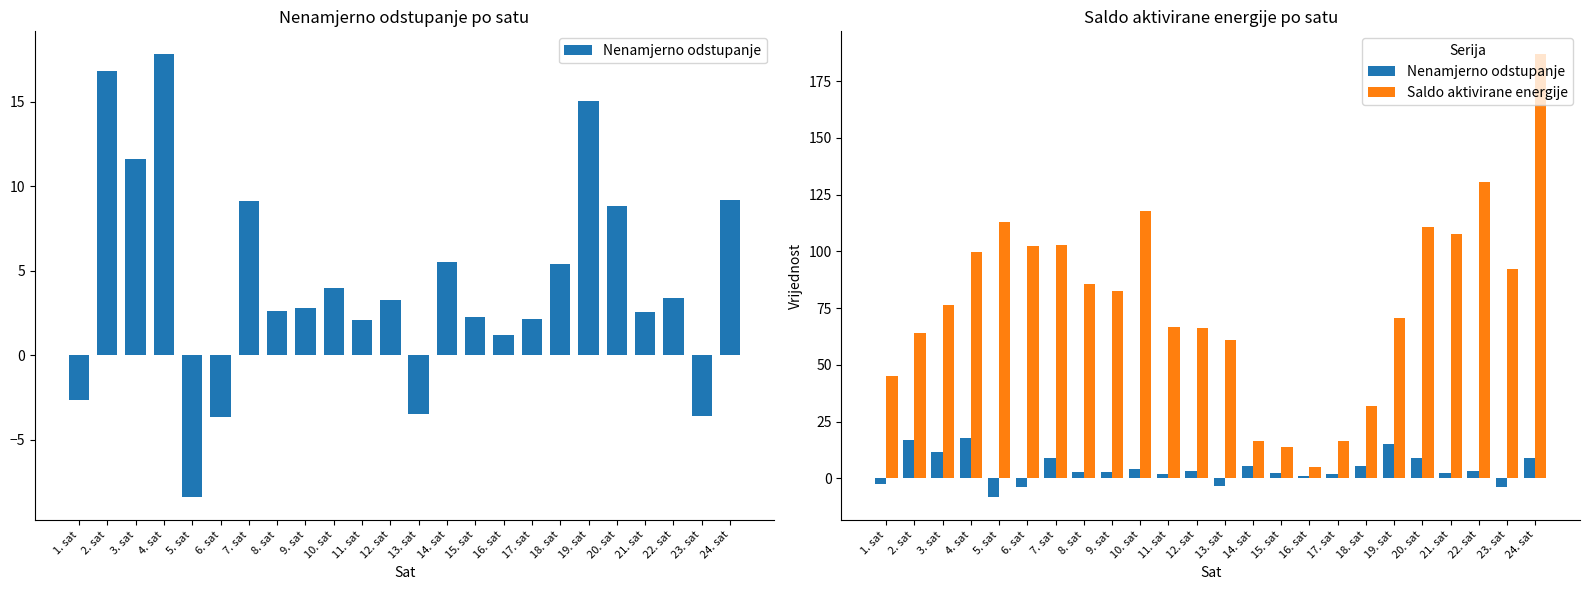

The Nenamjerno odstupanje series shows -1.9 at 6. sat. True or false?

False